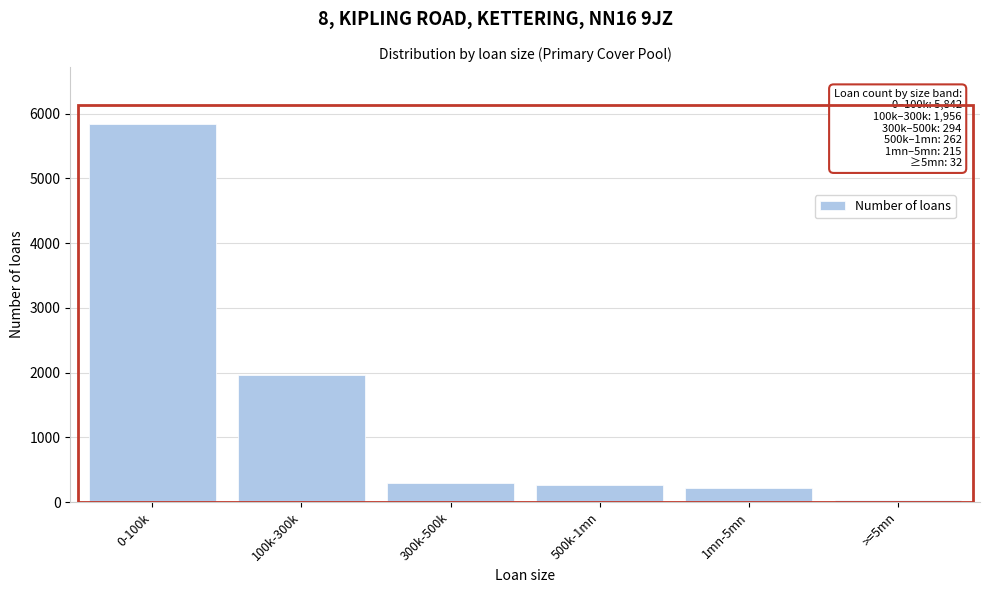

Reading right to left, what are all the values shown in this chart?

>=5mn=32	1mn-5mn=215	500k-1mn=262	300k-500k=294	100k-300k=1956	0-100k=5842